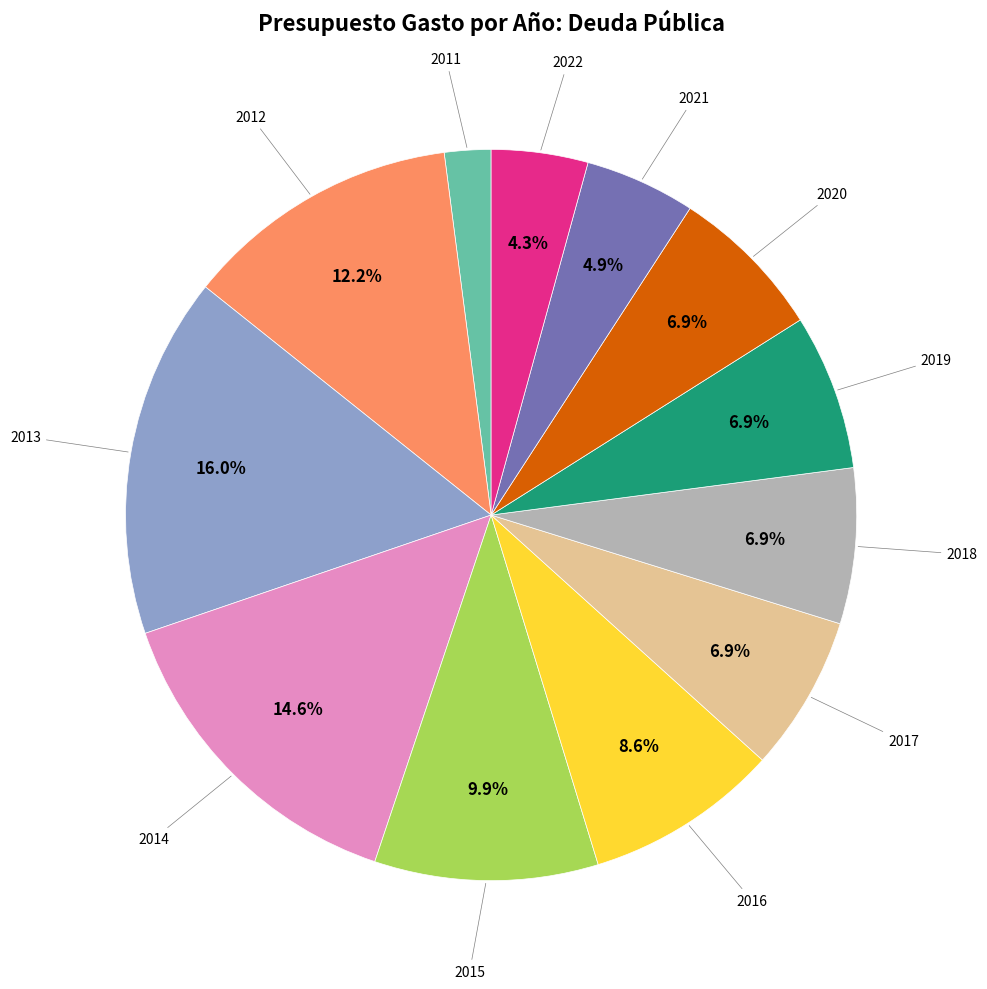

True or false: 2019 accounts for 7% of the total.

True